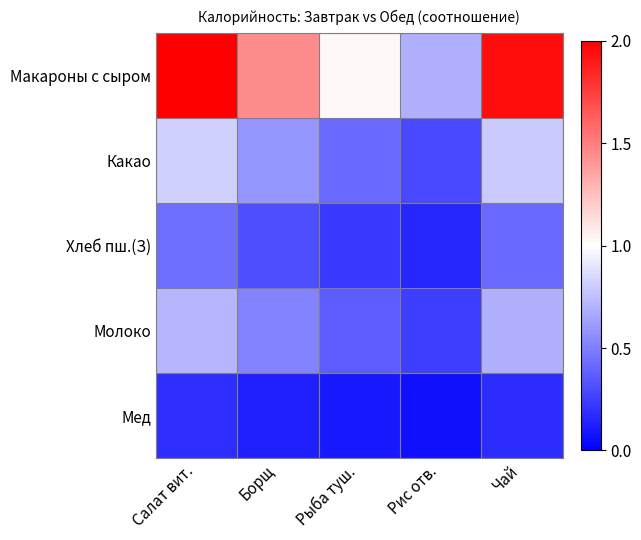

List the series in order of their peak value, highest first.

Макароны с сыром, Какао, Молоко, Хлеб пш.(З), Мед